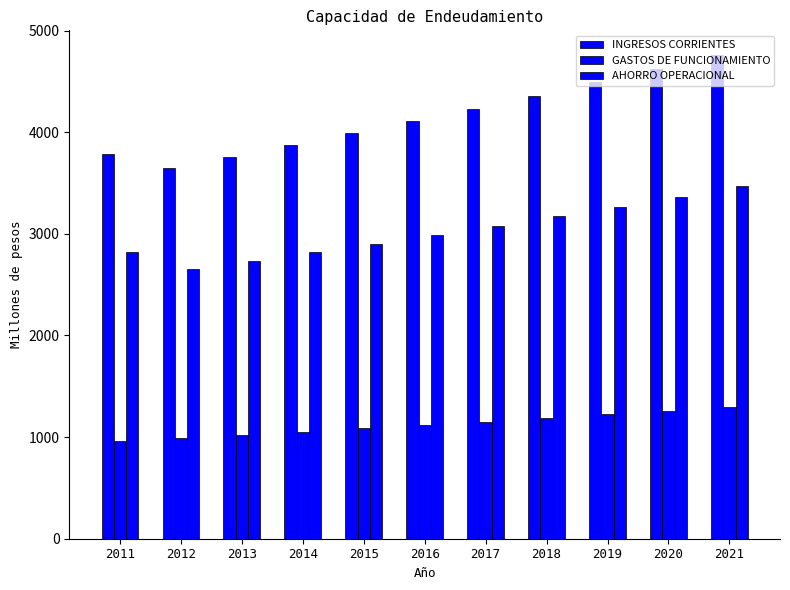

Rank the series at 2014 from lowest to highest value.

GASTOS DE FUNCIONAMIENTO, AHORRO OPERACIONAL, INGRESOS CORRIENTES